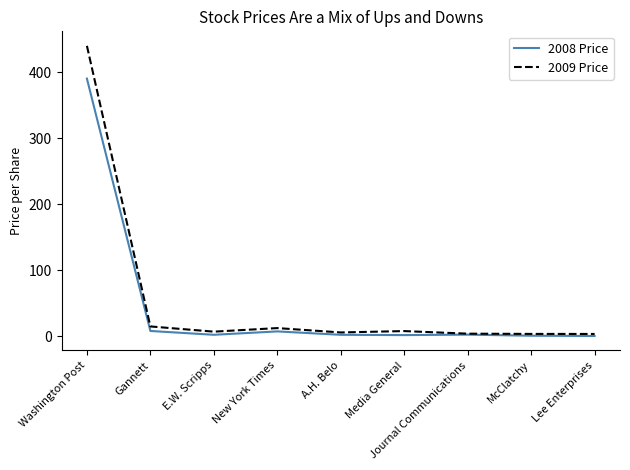

Which series has the largest range (max minus min)?

2009 Price